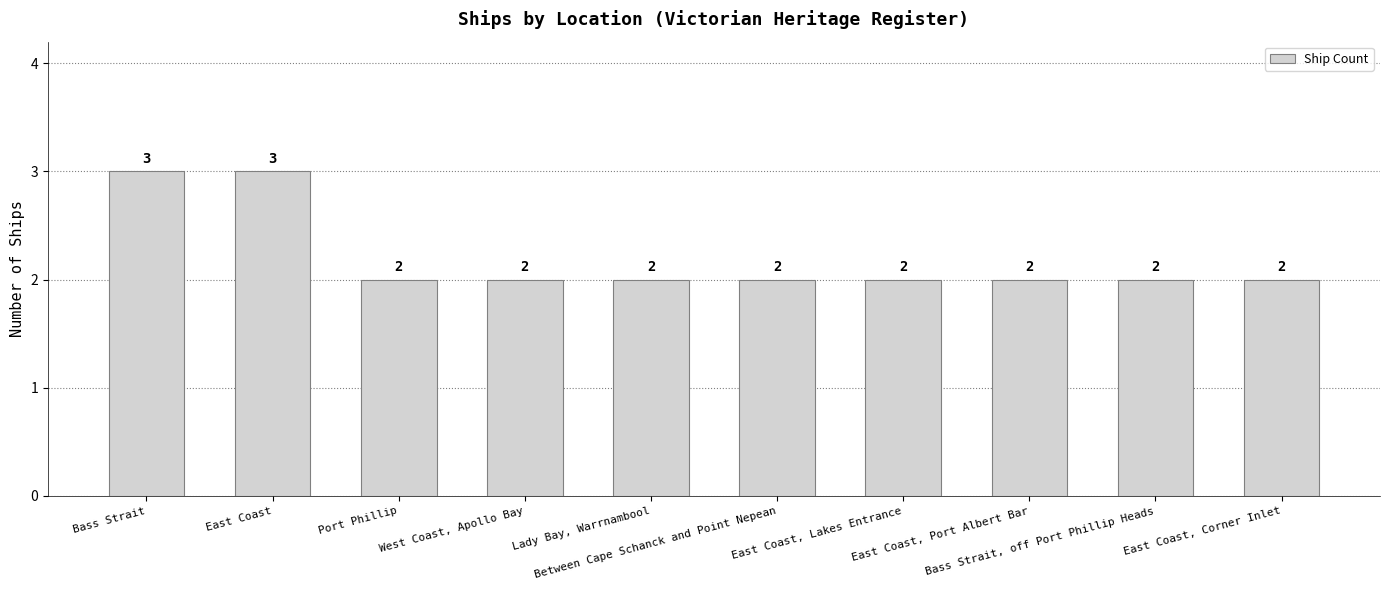

What is the average value?

2